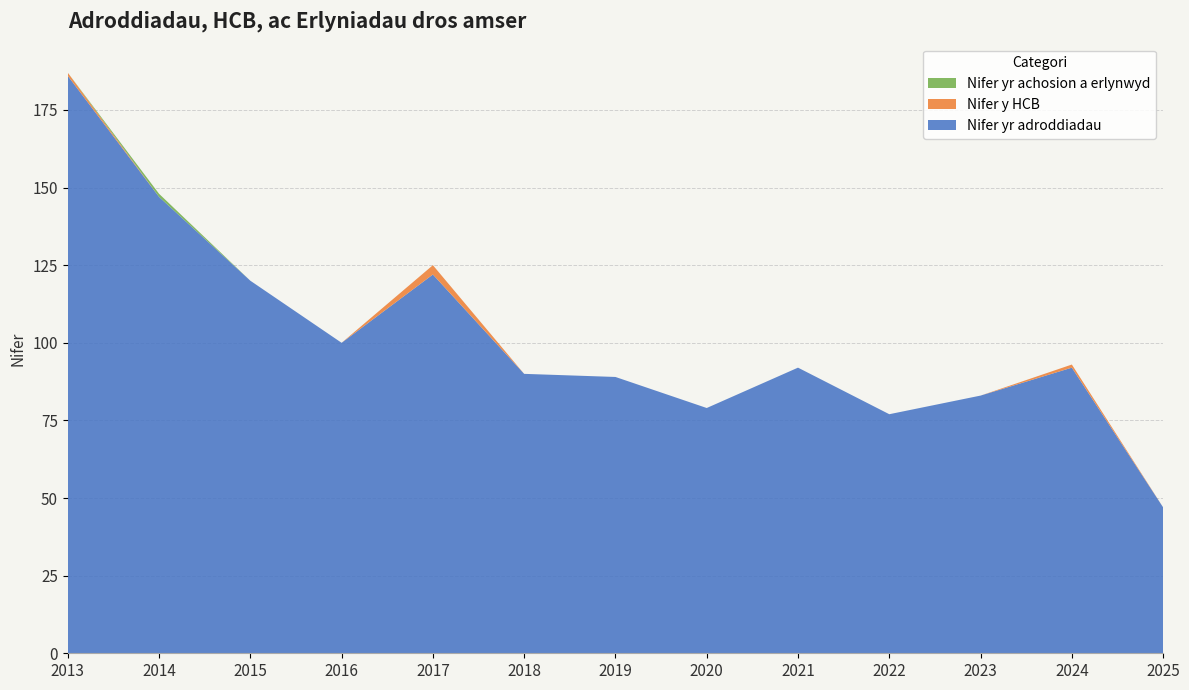

Reading left to right, what are all the values shown in this chart?

Nifer yr adroddiadau: 186	147	120	100	122	90	89	79	92	77	83	92	47
Nifer y HCB: 1	0	0	0	3	0	0	0	0	0	0	1	0
Nifer yr achosion a erlynwyd: 0	1	0	0	0	0	0	0	0	0	0	0	0